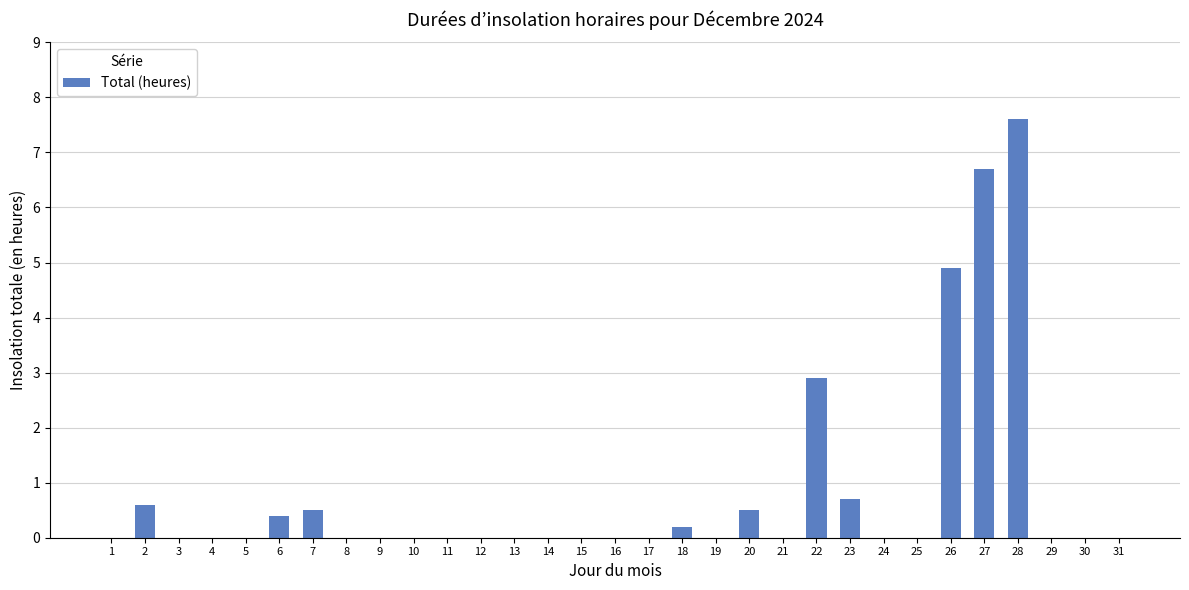

Is it true that the value at 10 is -2.4?

False